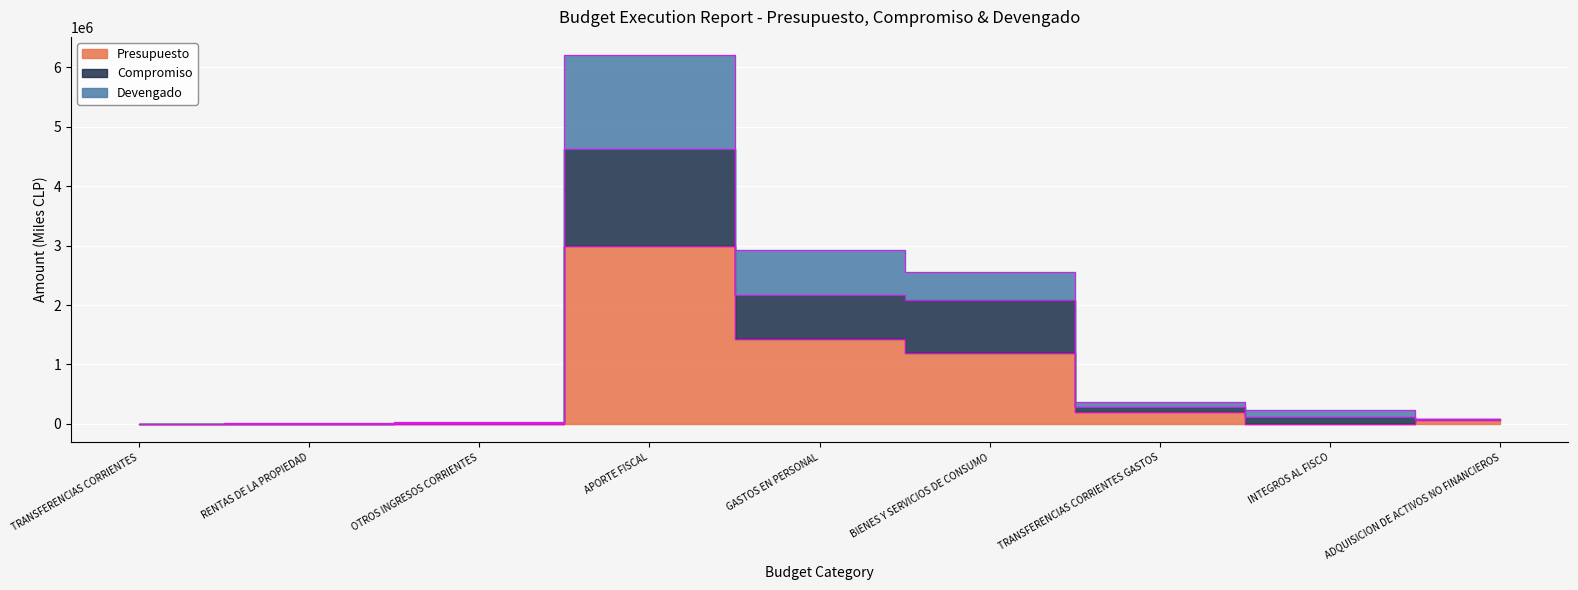

At which category does the chart reach its minimum across all series?

TRANSFERENCIAS CORRIENTES